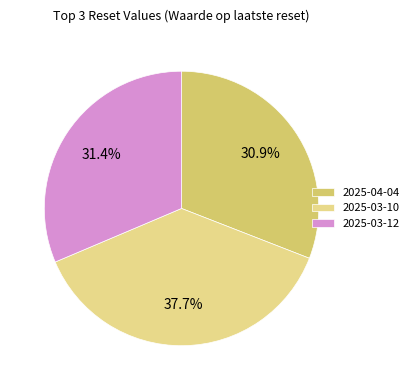

Between 2025-03-12 and 2025-03-10, which is larger?

2025-03-10